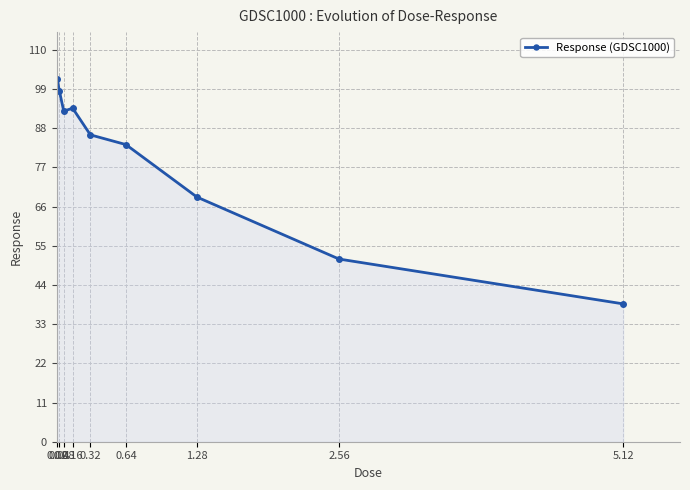

What is the label of the 6th point from the left?

0.64